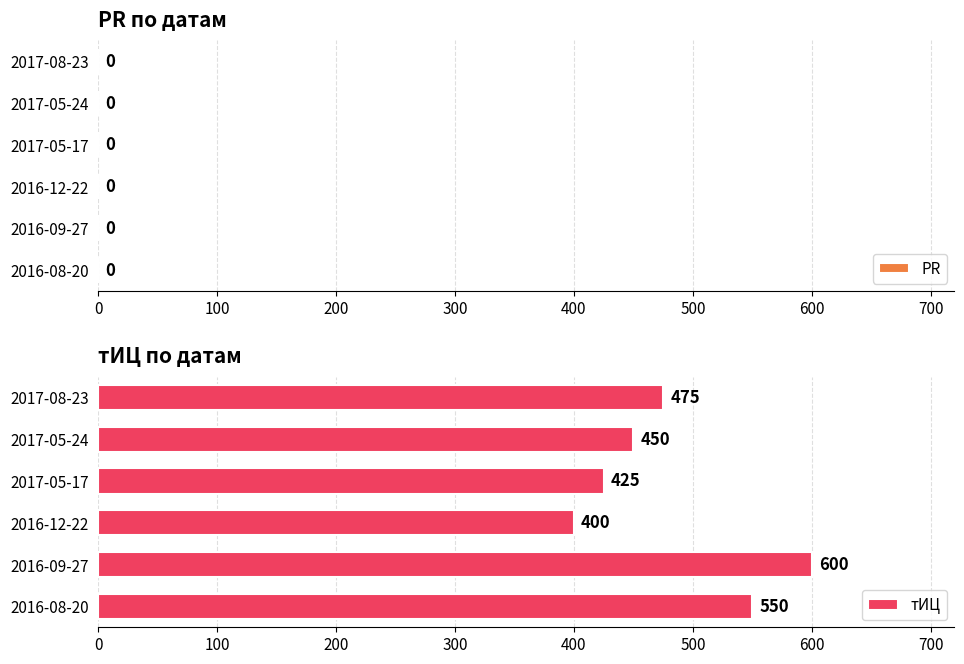

List the labels in order of value, smallest first.

2016-12-22, 2017-05-17, 2017-05-24, 2017-08-23, 2016-08-20, 2016-09-27